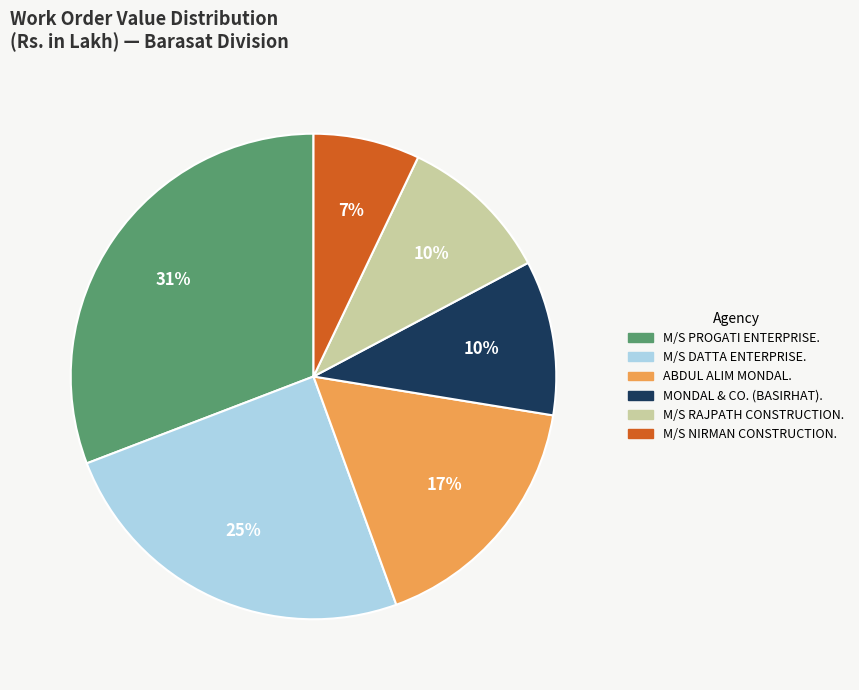

Is M/S PROGATI ENTERPRISE. the majority of the pie?

No